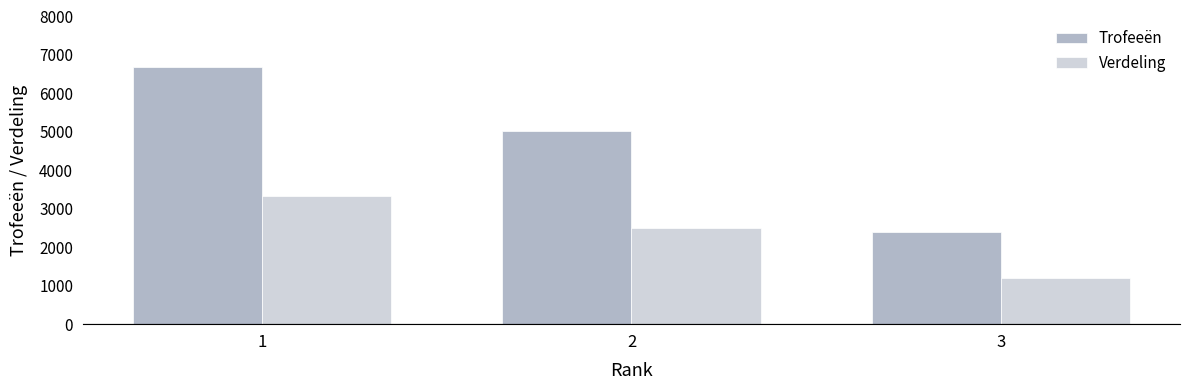

How many data points does each series have?

3